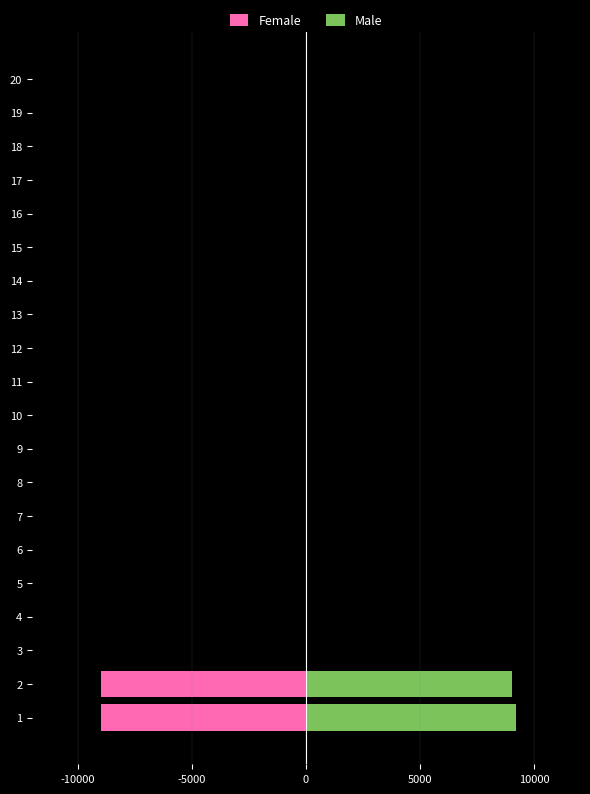

Rank the series by their maximum value, from lowest to highest.

Female, Male